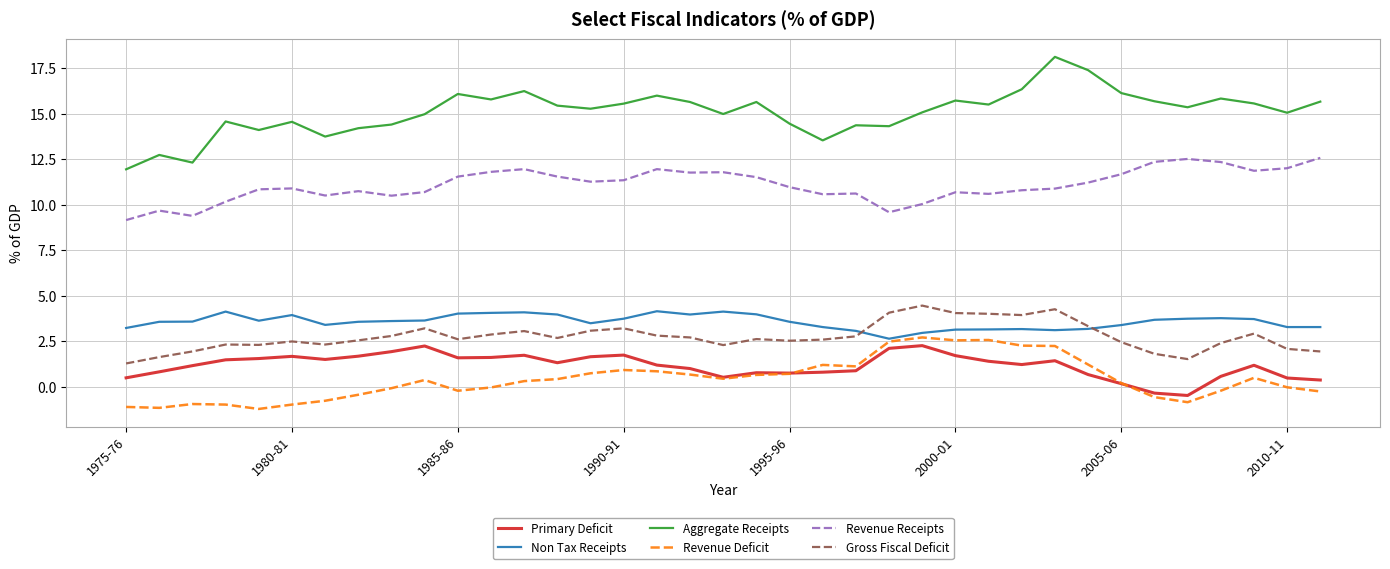

Which series has the largest total across all categories?

Aggregate Receipts